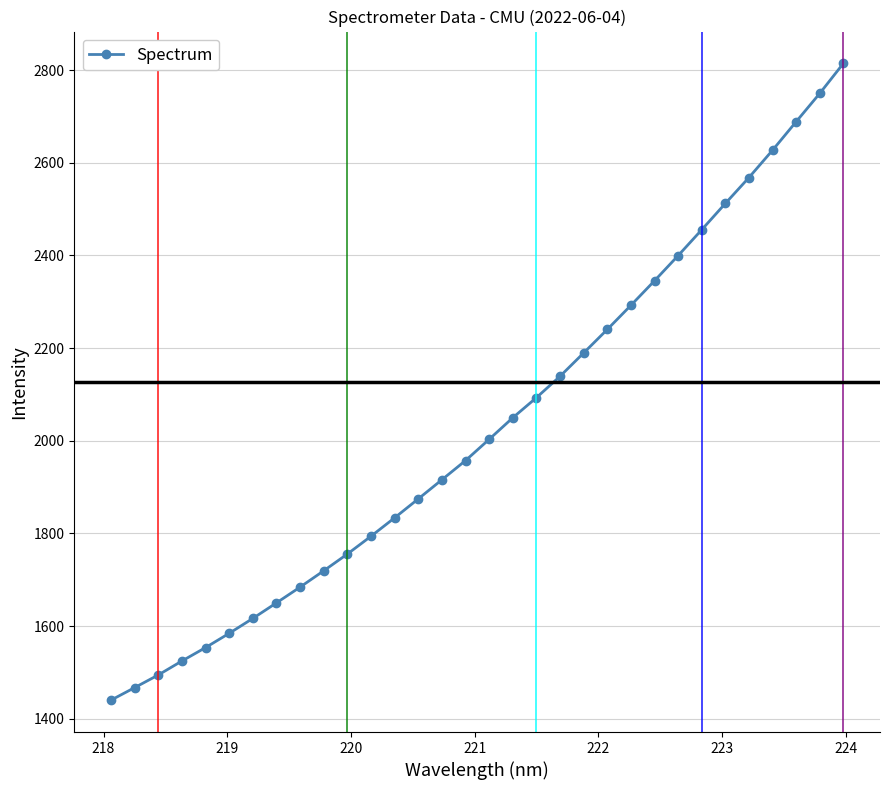

What is the difference between the maximum and minimum values?

1374.2